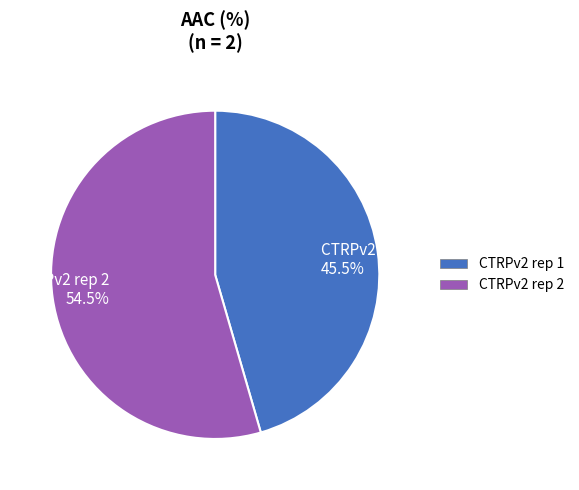

Count the number of slices in the pie.

2